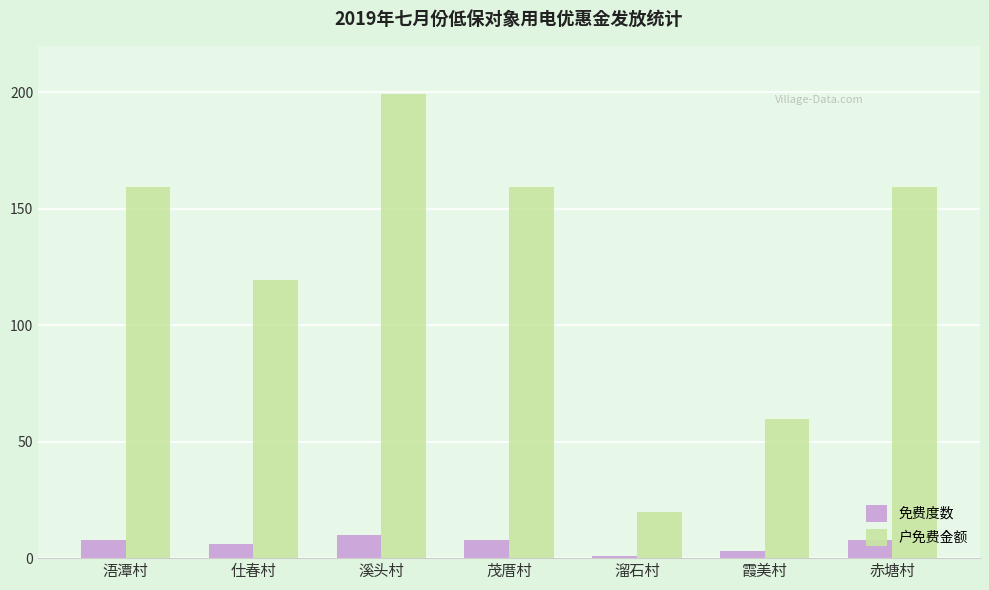

What is the minimum value for 免费度数?

1.0